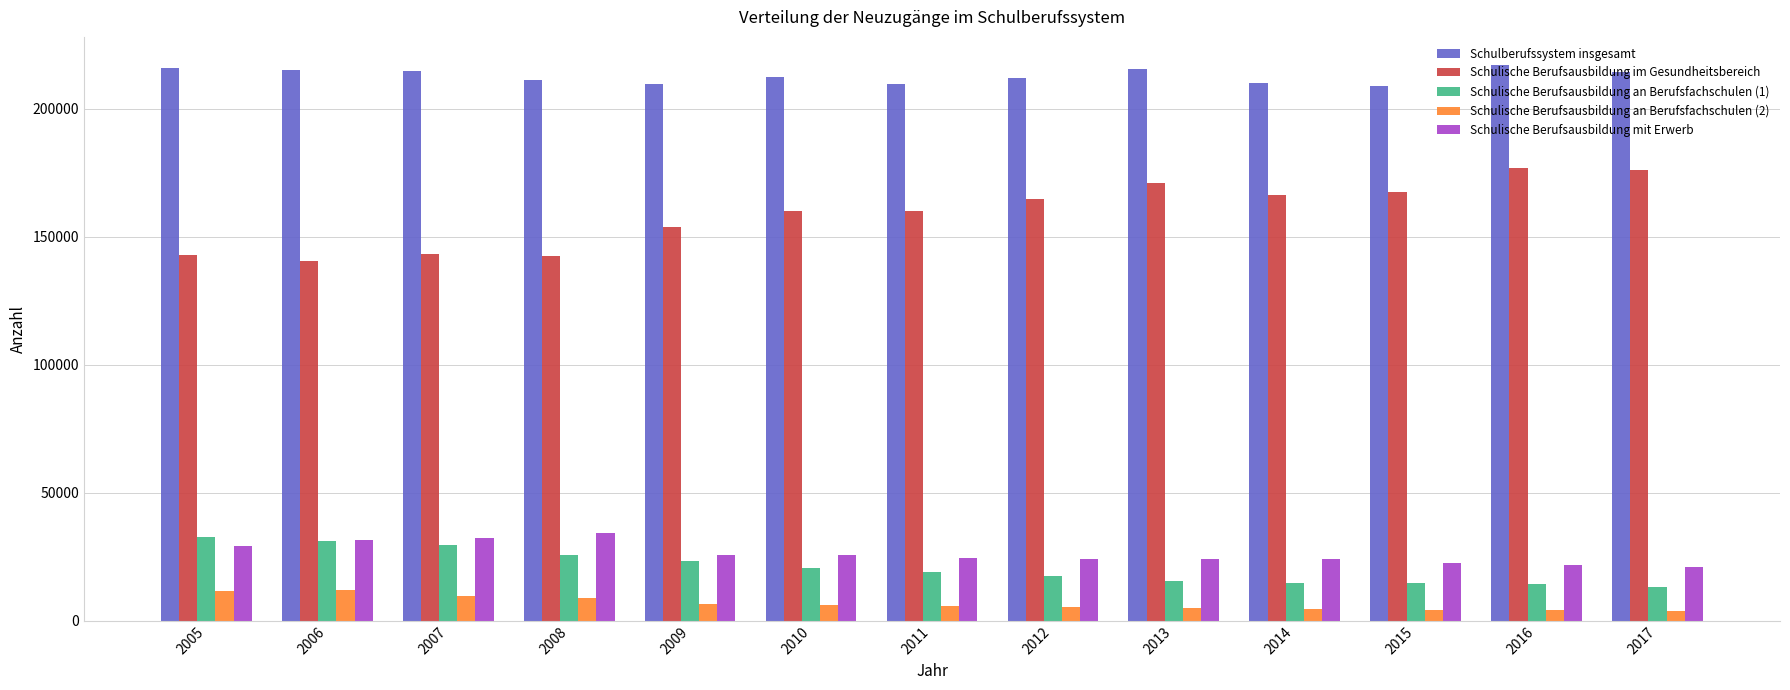

Read the Schulische Berufsausbildung an Berufsfachschulen (2) value at 2011, to the nearest 50.

5850